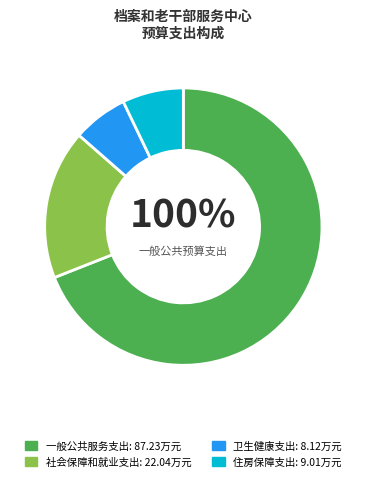

How many slices are in this pie chart?

4